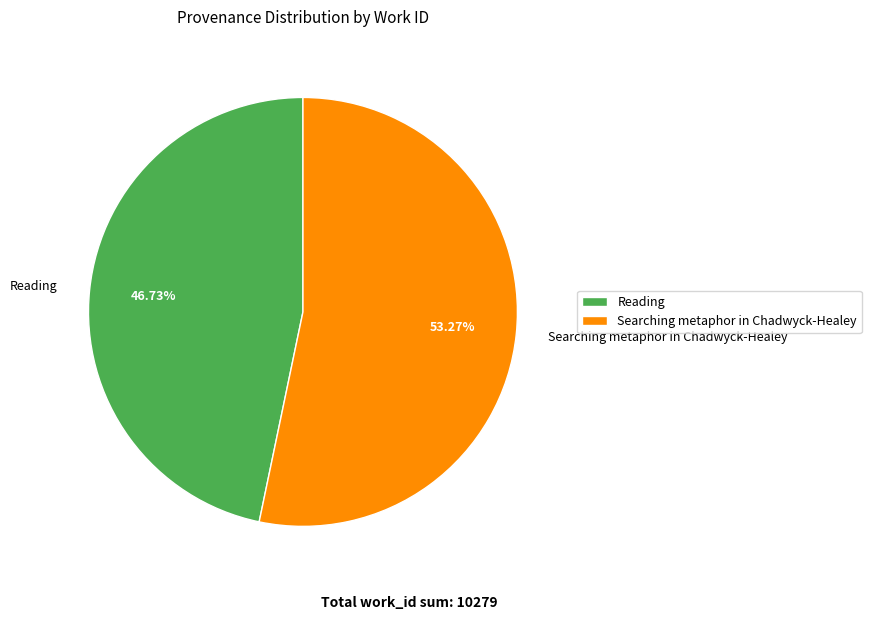

Which slice is the largest?

Searching metaphor in Chadwyck-Healey